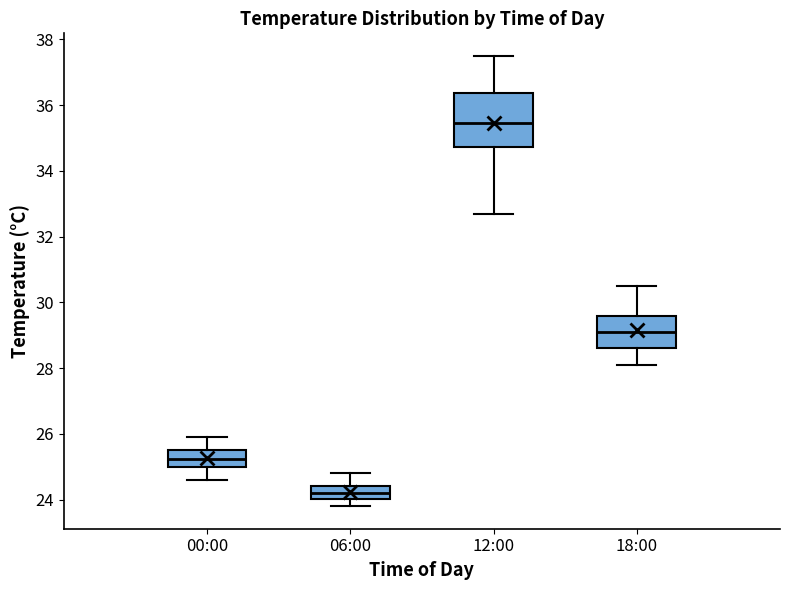

Reading left to right, read every box against the y-axis: the position of its median line, the range the box covers, and the ends of its whiskers. The values are not printed on the chart, so give them approximately, as read against the axis.

00:00: median 25.2, box 25.0 to 25.6, whiskers 24.6 to 26.0
06:00: median 24.2, box 24.0 to 24.4, whiskers 23.8 to 24.8
12:00: median 35.4, box 34.8 to 36.4, whiskers 32.8 to 37.6
18:00: median 29.2, box 28.6 to 29.6, whiskers 28.2 to 30.6